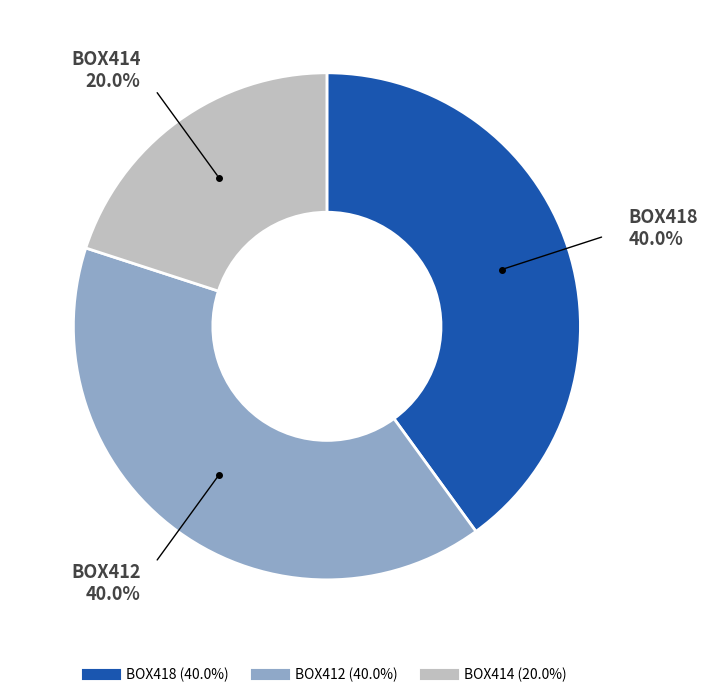

The BOX414 slice represents 20% of the pie. True or false?

True